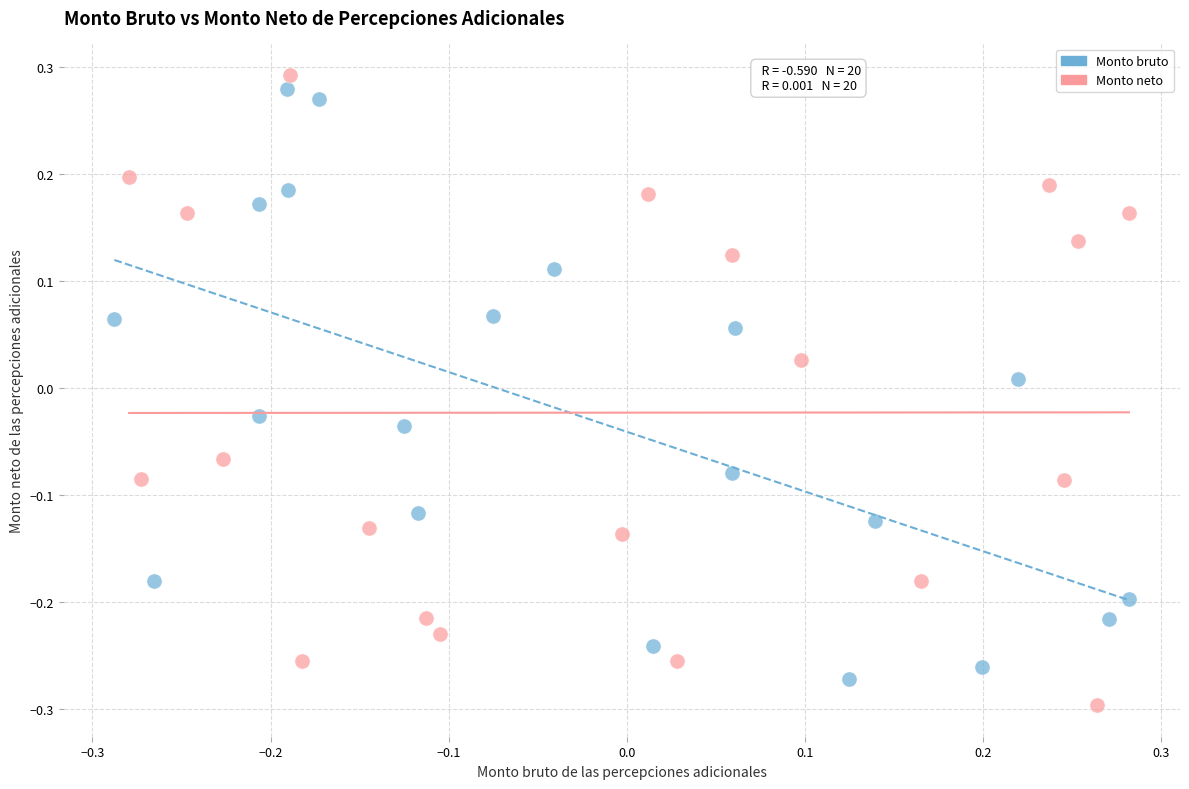

What are all the series names shown in the legend?

Monto bruto, Monto neto